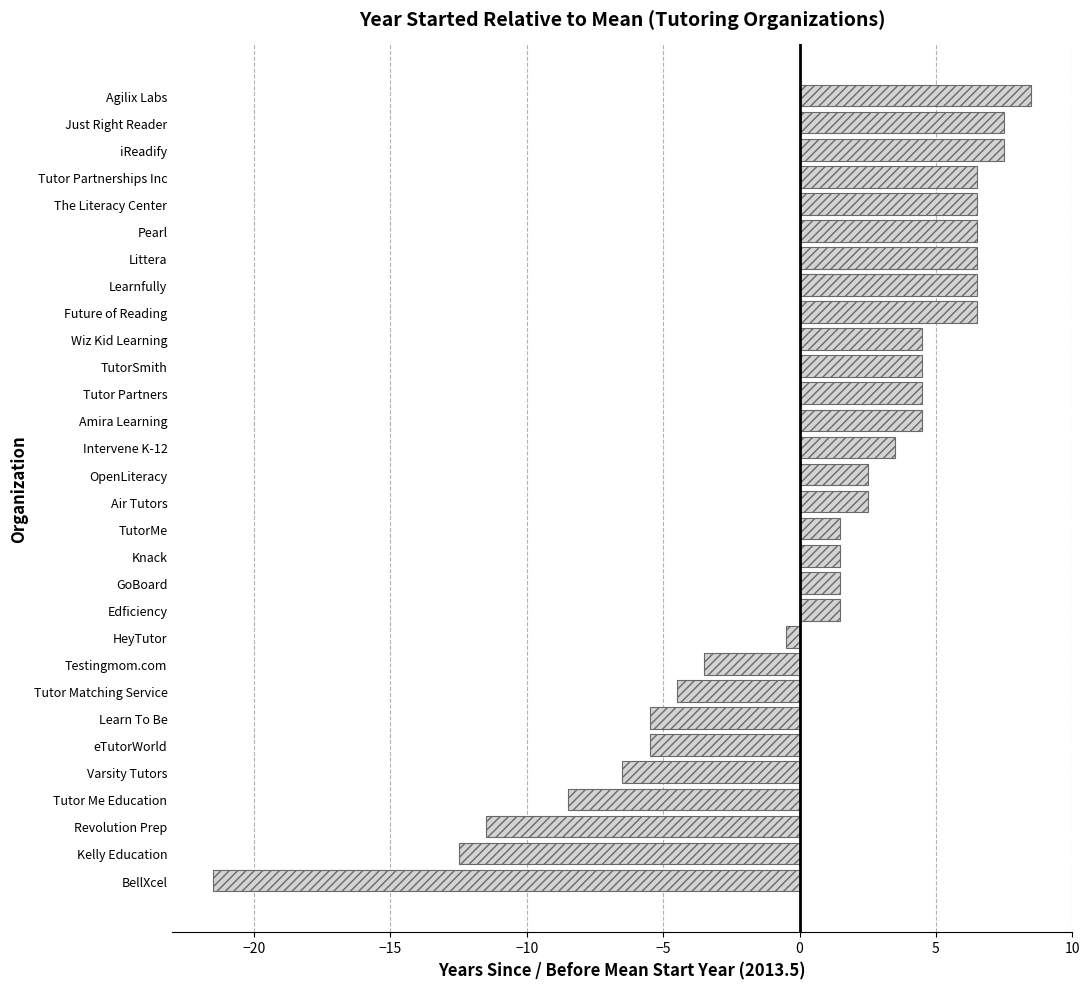

What is the approximate value at Wiz Kid Learning?

4.5